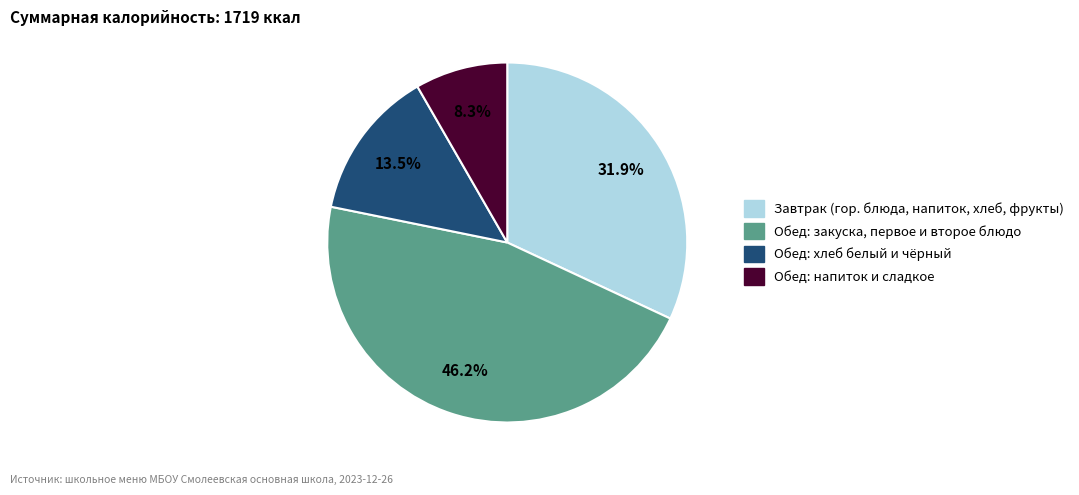

Does any single category account for the majority?

No